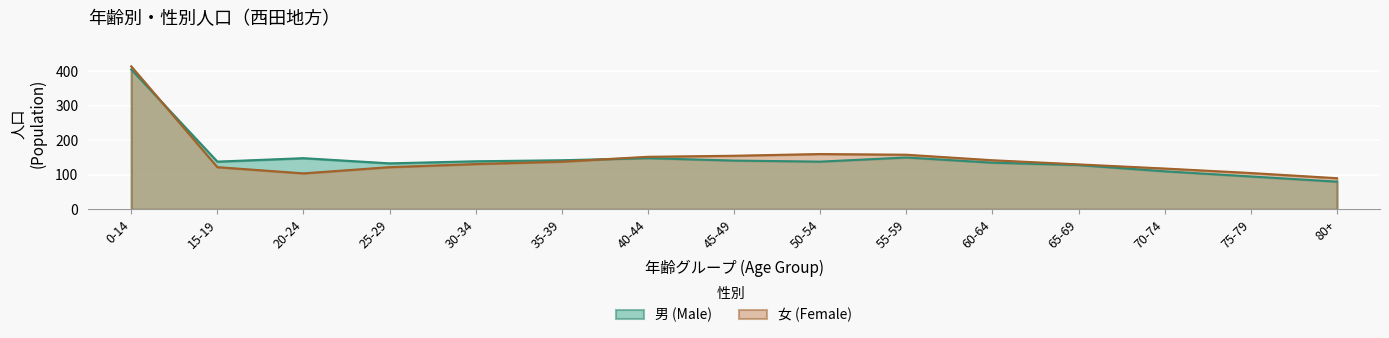

Which category has the highest value in the 男 (Male) series?

0-14